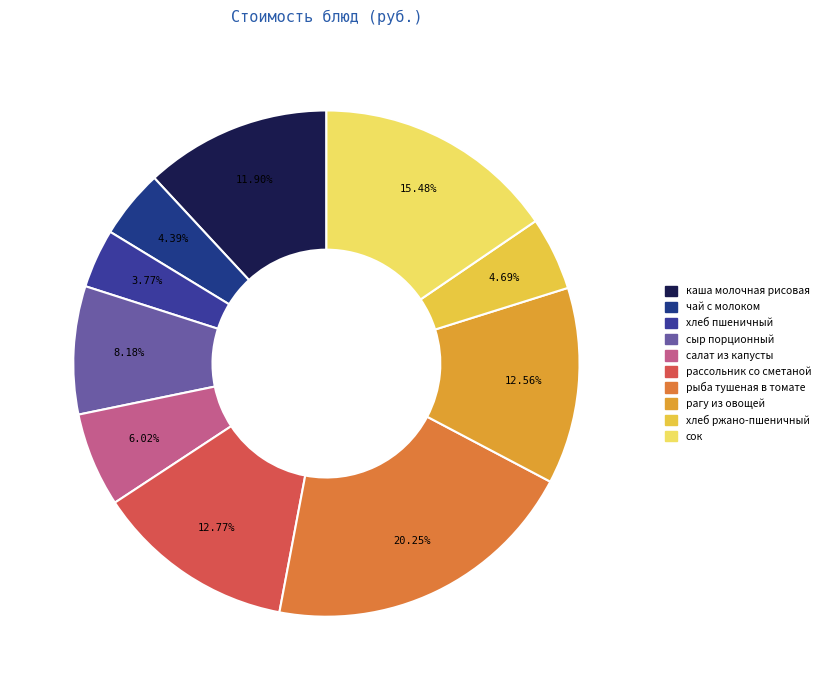

What portion of the pie excludes каша молочная рисовая?

88.1%